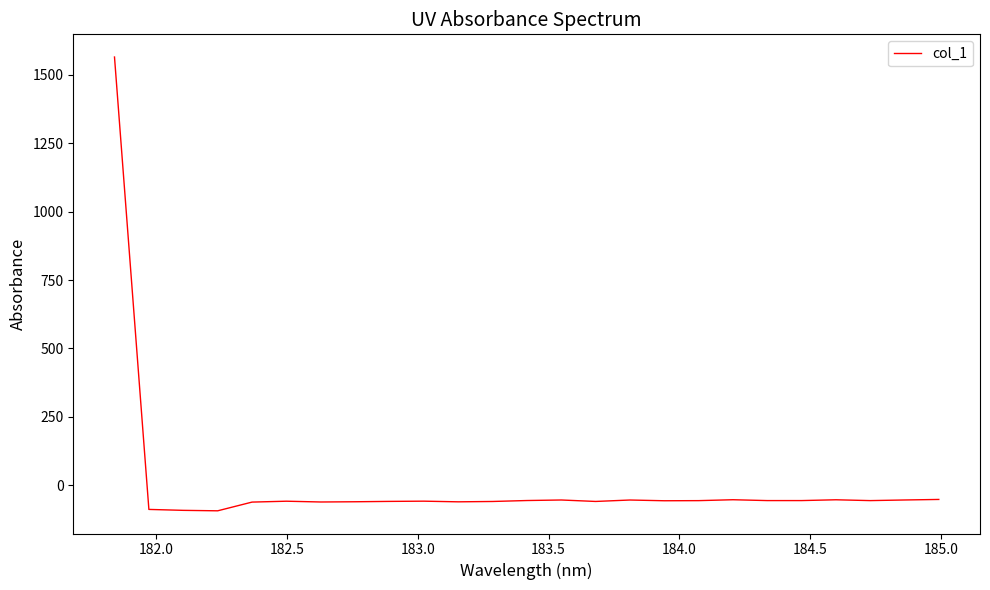

What is the maximum value shown in the chart?

1565.2